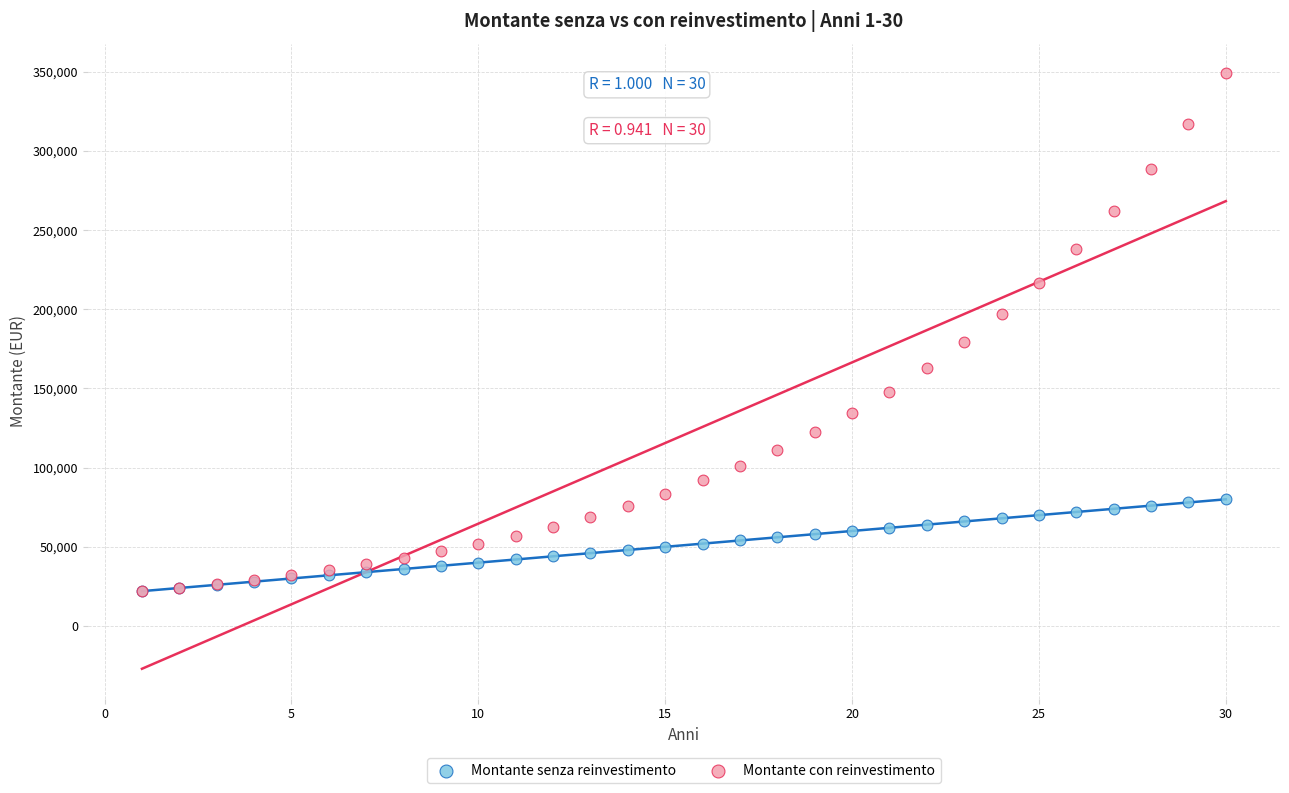

What are all the series names shown in the legend?

Montante senza reinvestimento, Montante con reinvestimento